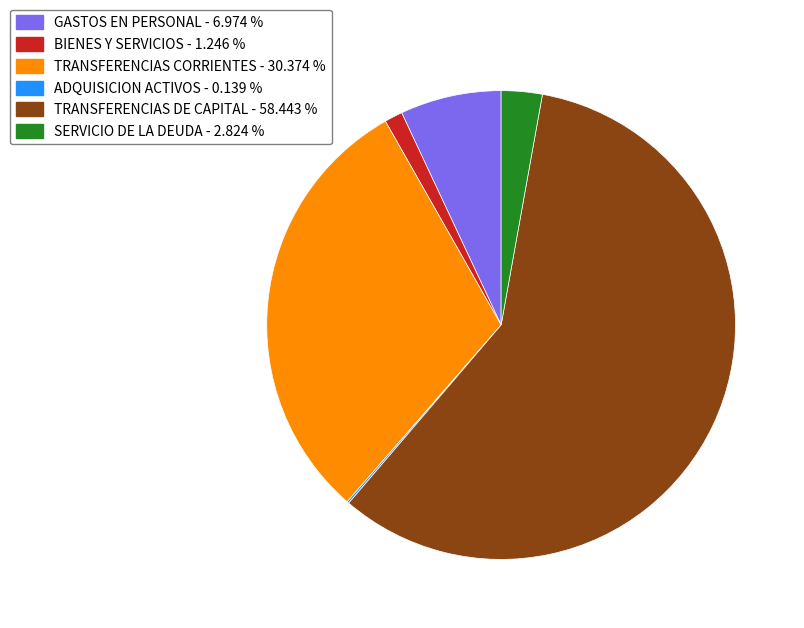

Is there any slice that represents more than half of the pie?

Yes